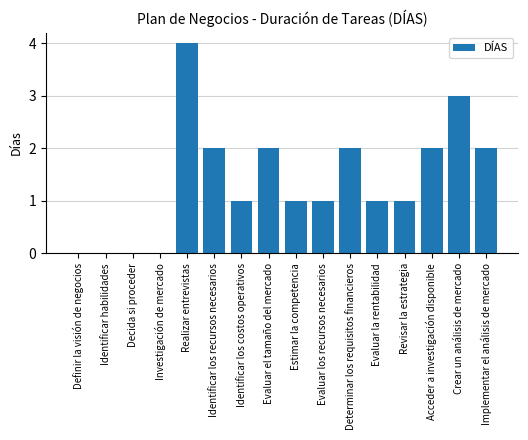

What value does the data have at Crear un análisis de mercado?

3